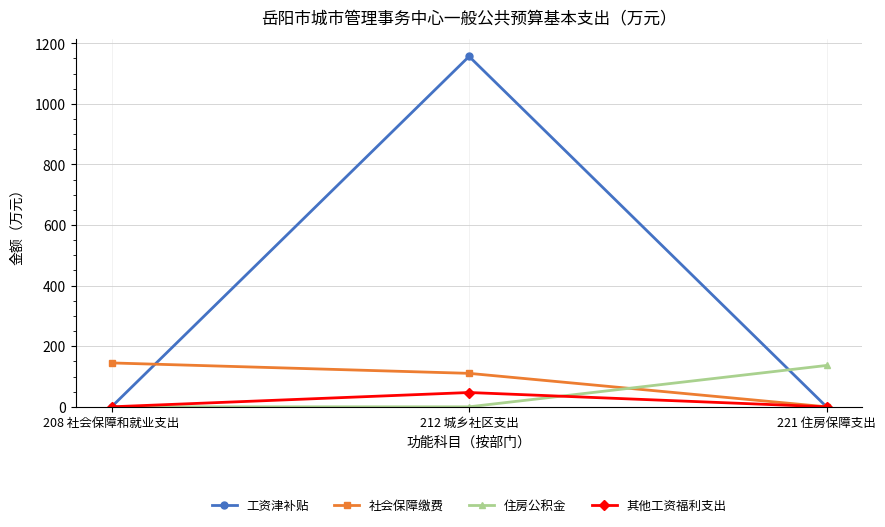

Is the value of 住房公积金 at 221 住房保障支出 greater than the value of 工资津补贴 at 221 住房保障支出?

Yes